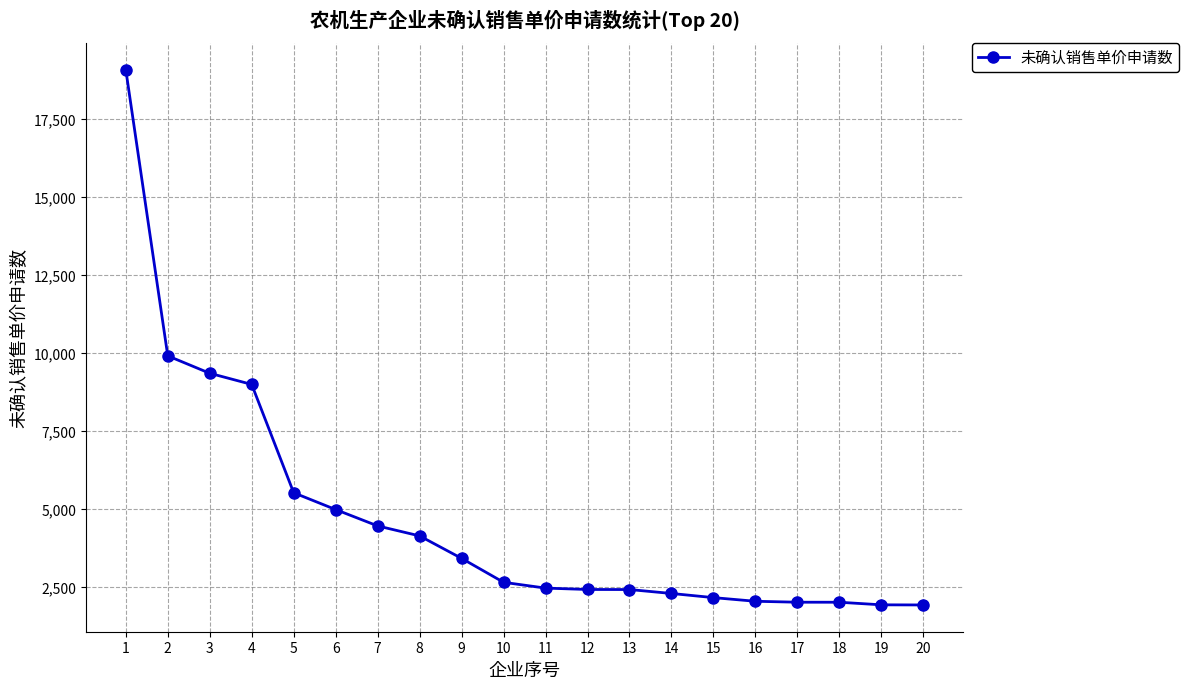

What is the sum of all values?

94259